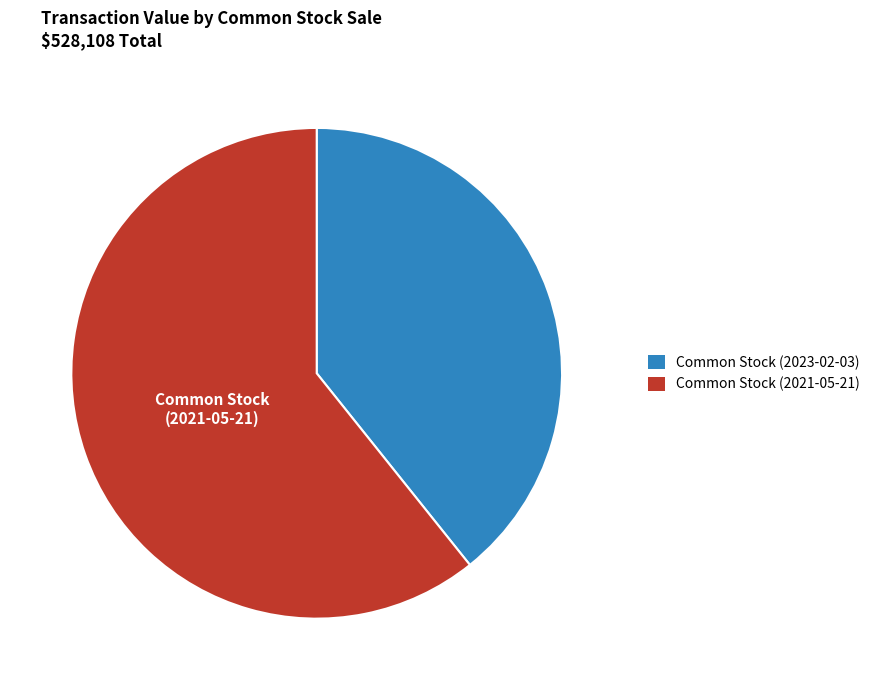

How many segments does this pie chart have?

2